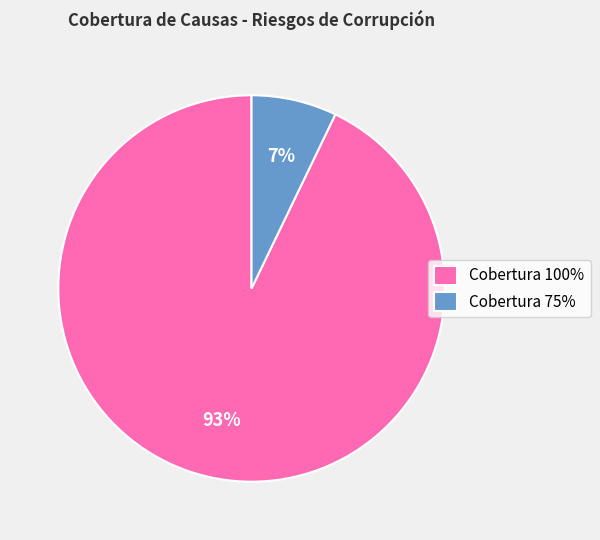

To the nearest percent, what percentage of the pie is Cobertura 75%?

7%